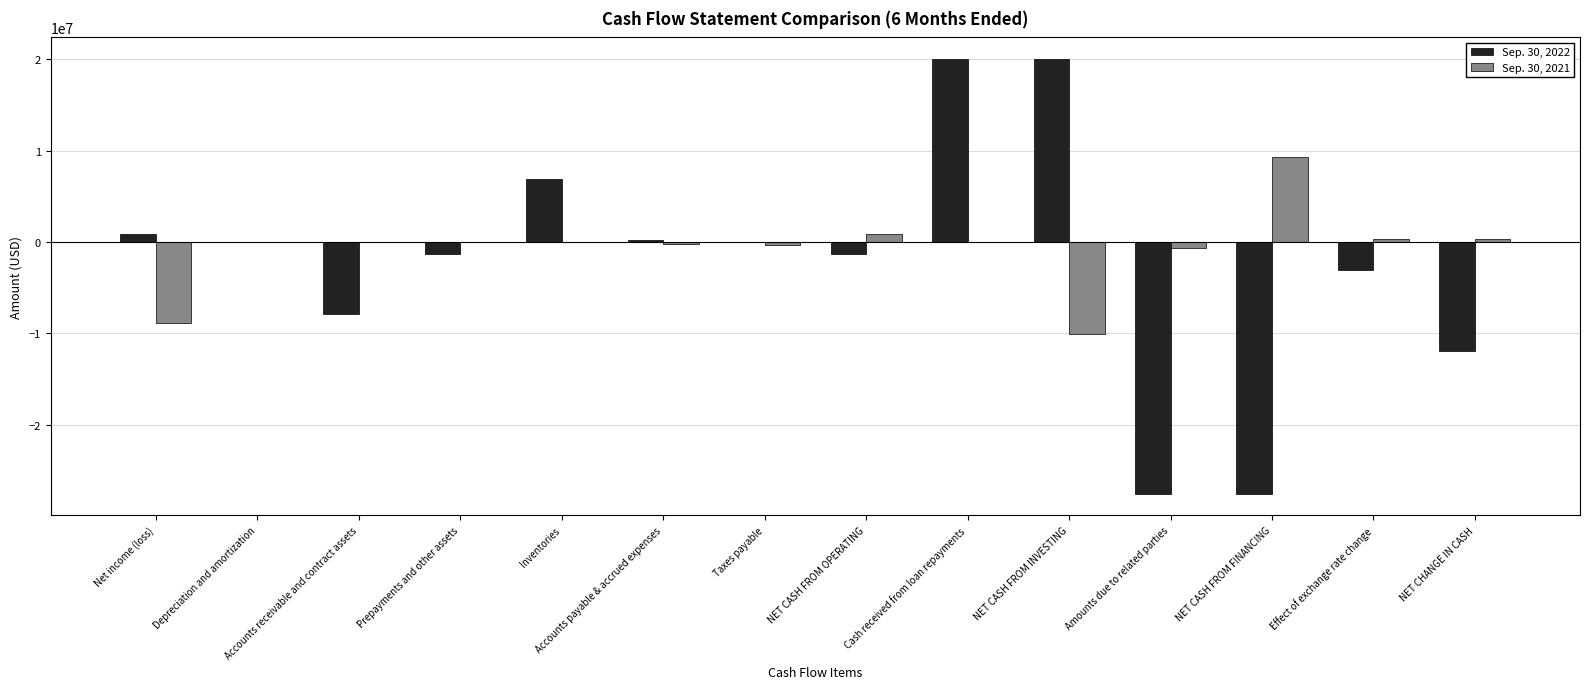

Are the bars grouped side by side (vs. stacked)?

Yes